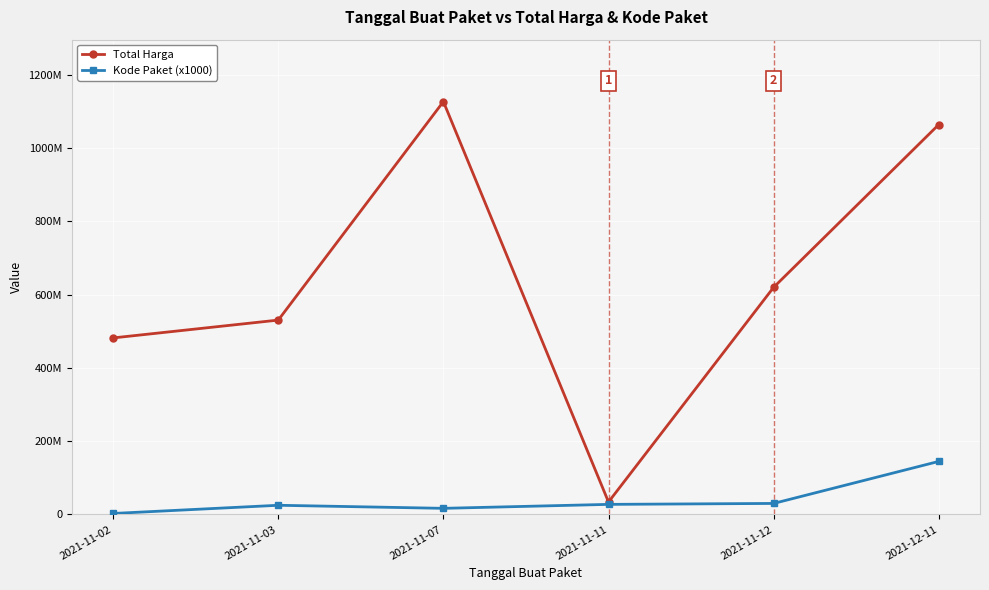

Which series has the largest range (max minus min)?

Total Harga